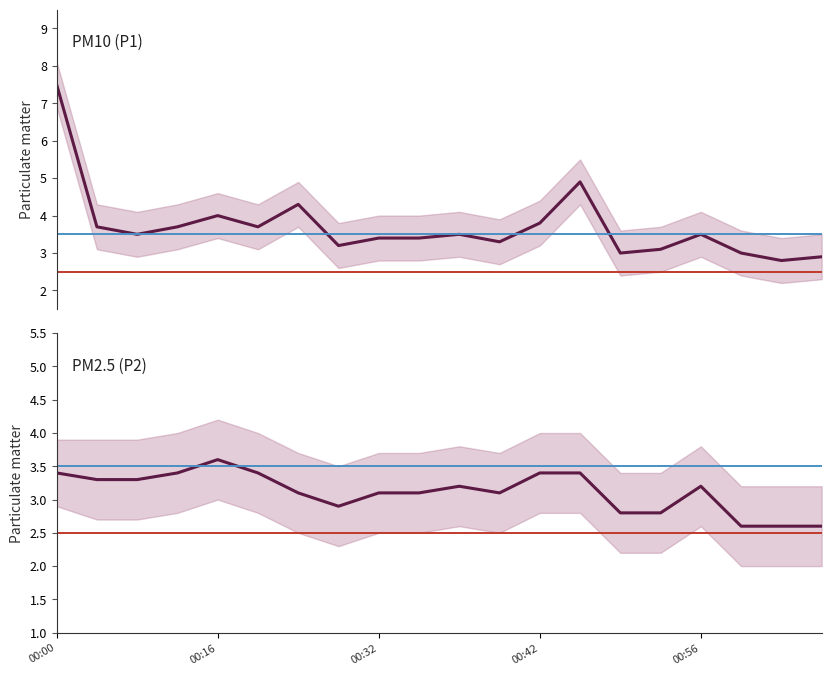

Between 00:00 and 00:16, which is larger?

00:00